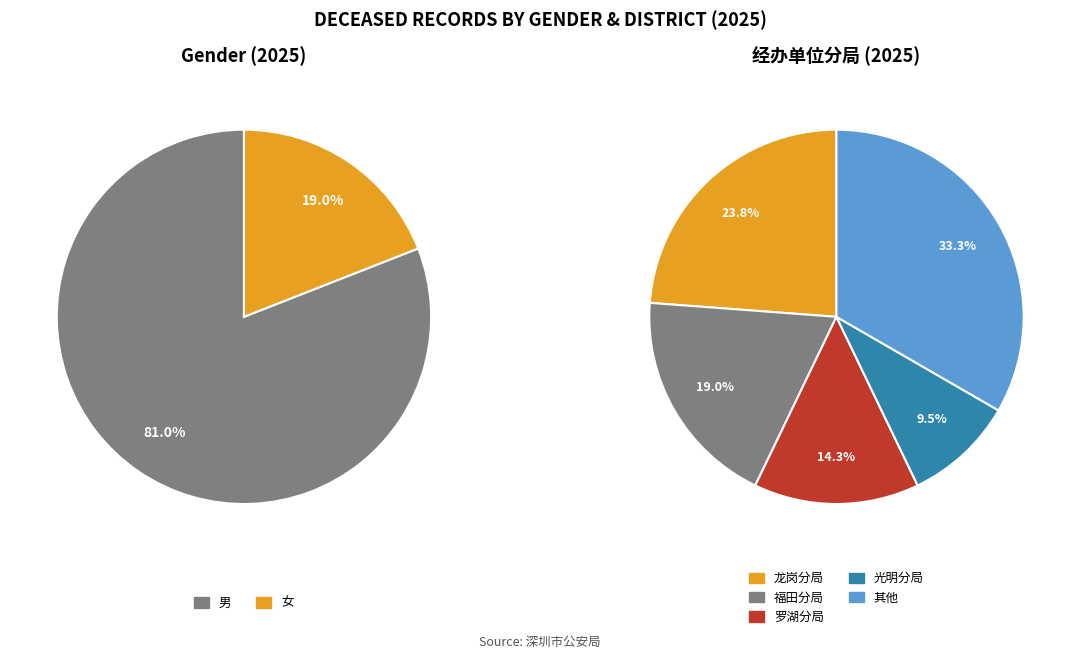

Does any single category account for the majority?

Yes